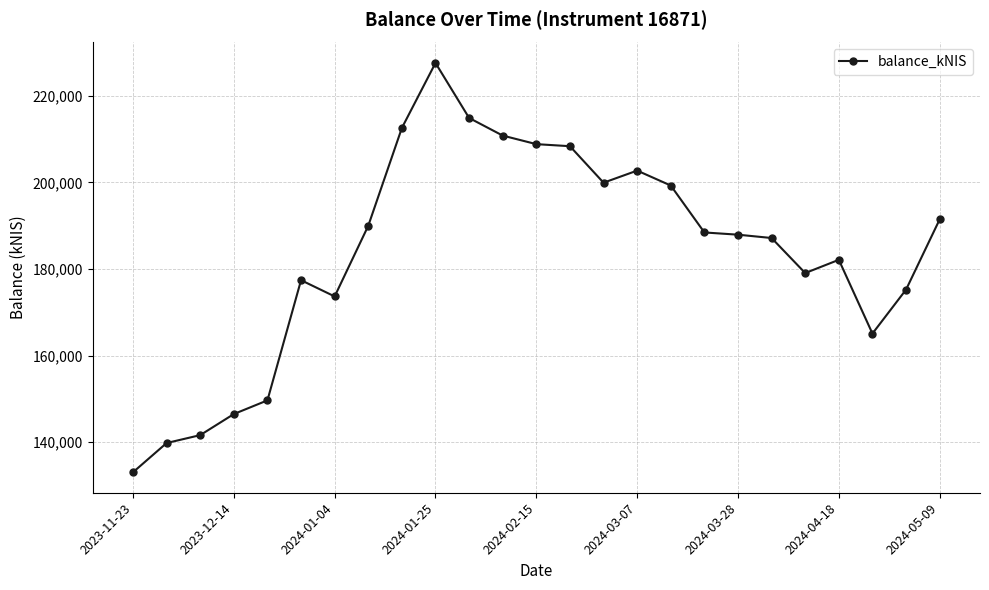

What is the difference between the maximum and minimum values?

94590.2